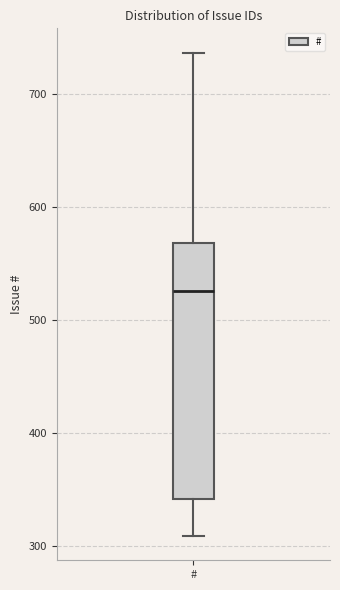

Transcribe this box plot: give where the median line is, the range the box spans, and where the two whiskers end, as read against the y-axis. The values are not printed on the chart, so give them approximately, as read against the axis.

median 530, box 340 to 570, whiskers 310 to 740